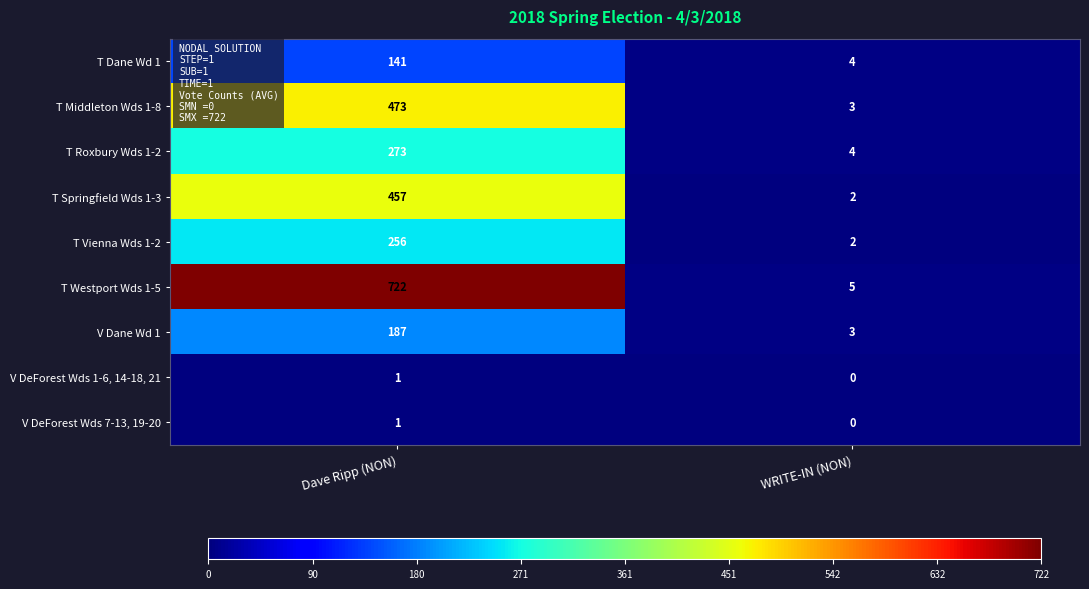

Rank the categories by T Roxbury Wds 1-2 value from lowest to highest.

WRITE-IN (NON), Dave Ripp (NON)